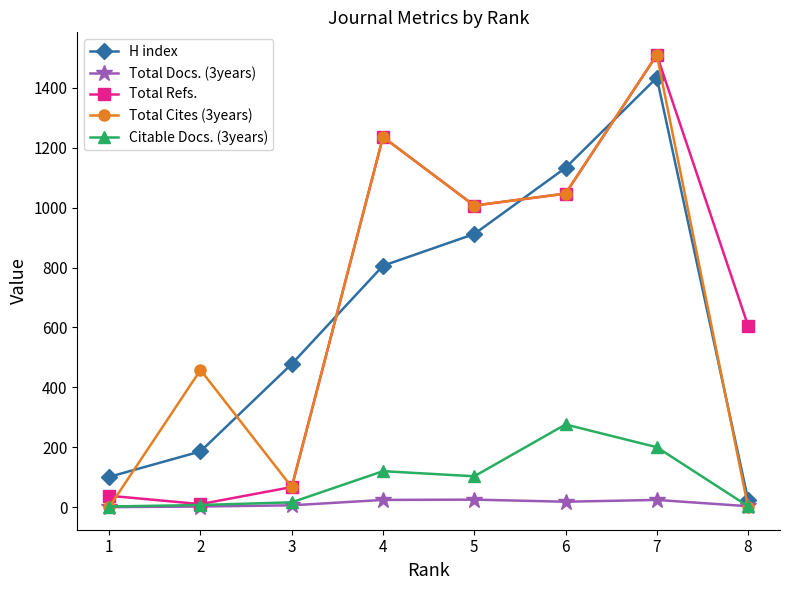

True or false: Total Docs. (3years) has a value of 25 at 5.

True